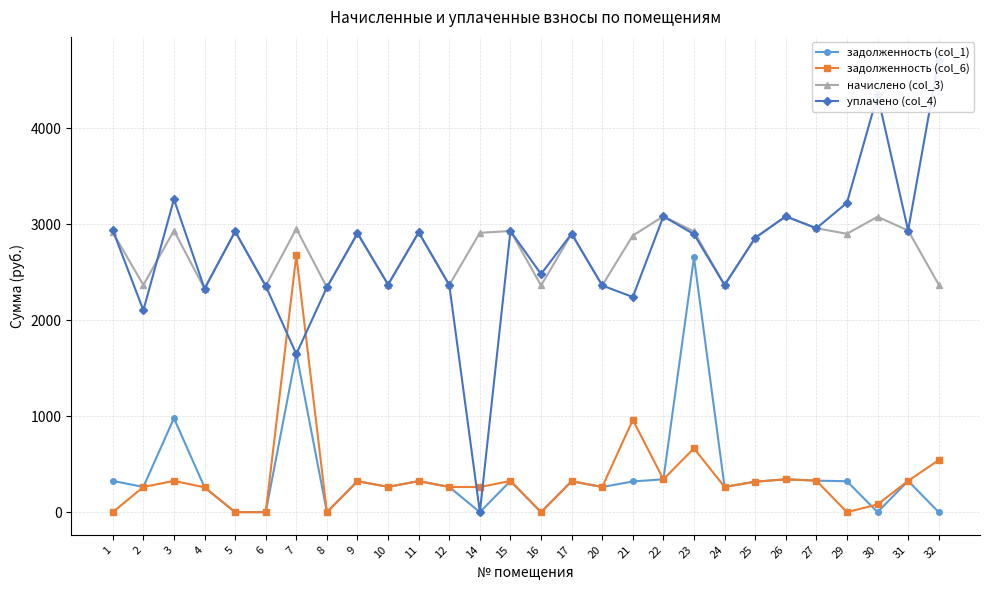

Rank the series by their maximum value, from lowest to highest.

задолженность (col_1), задолженность (col_6), начислено (col_3), уплачено (col_4)